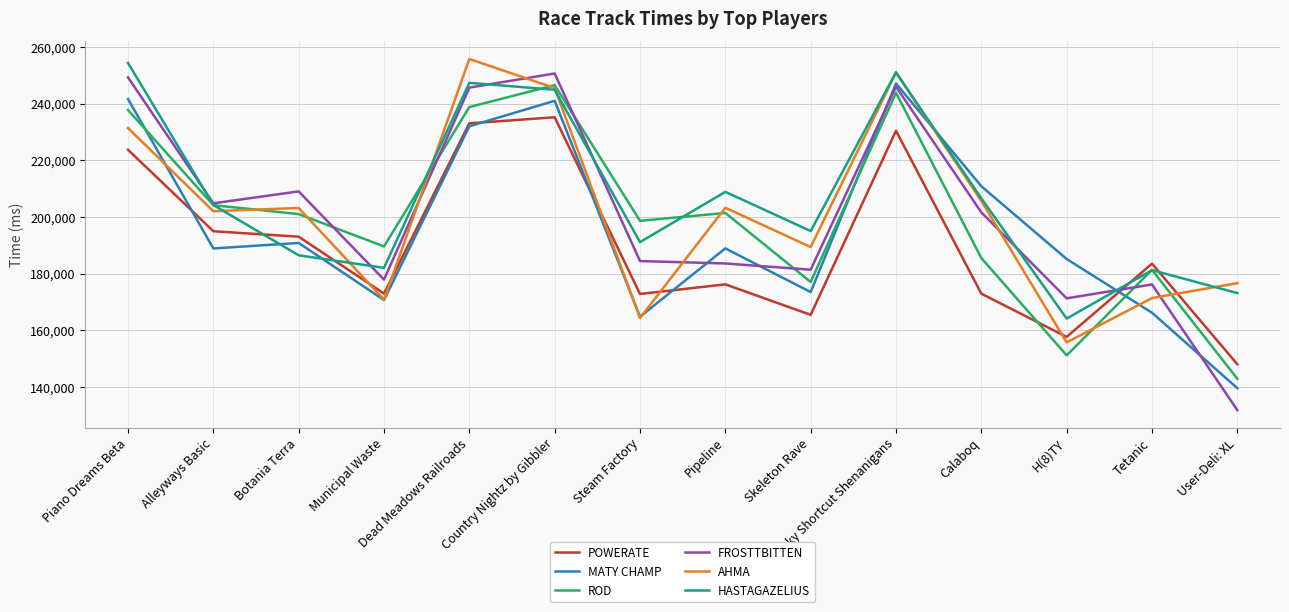

What position from the left is Dead Meadows Railroads?

5